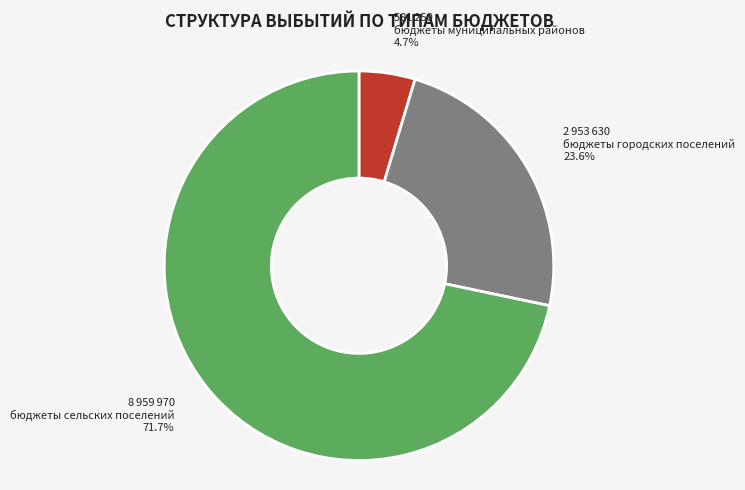

Is there a majority slice in this chart?

Yes